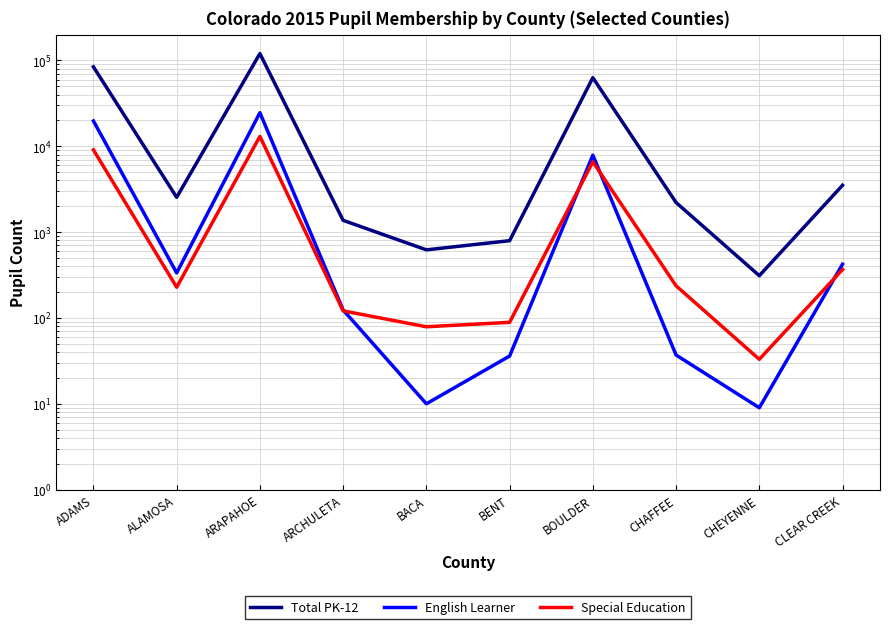

Where is the first local maximum for Total PK-12?

ARAPAHOE